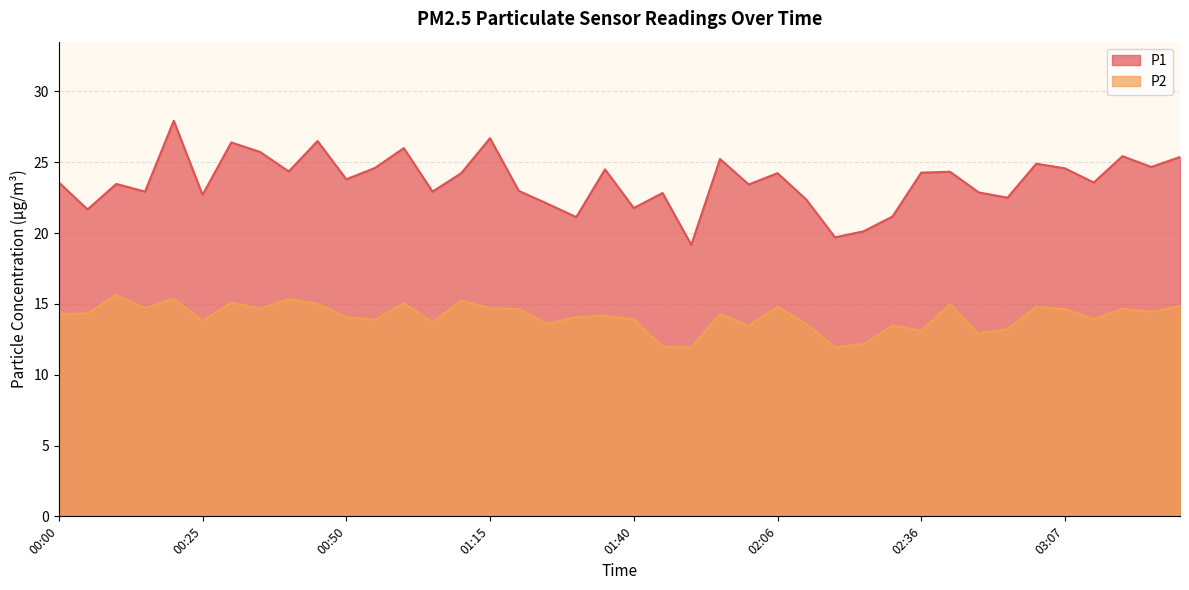

Between 02:41 and 00:45, which is larger?

00:45